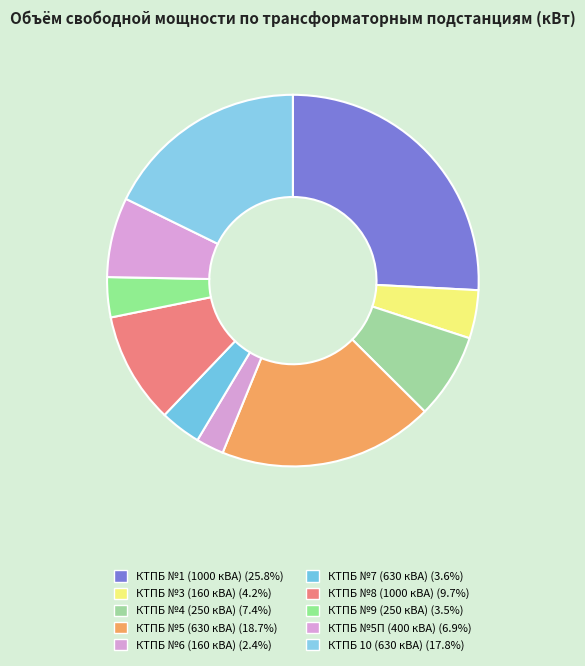

Is there a majority slice in this chart?

No